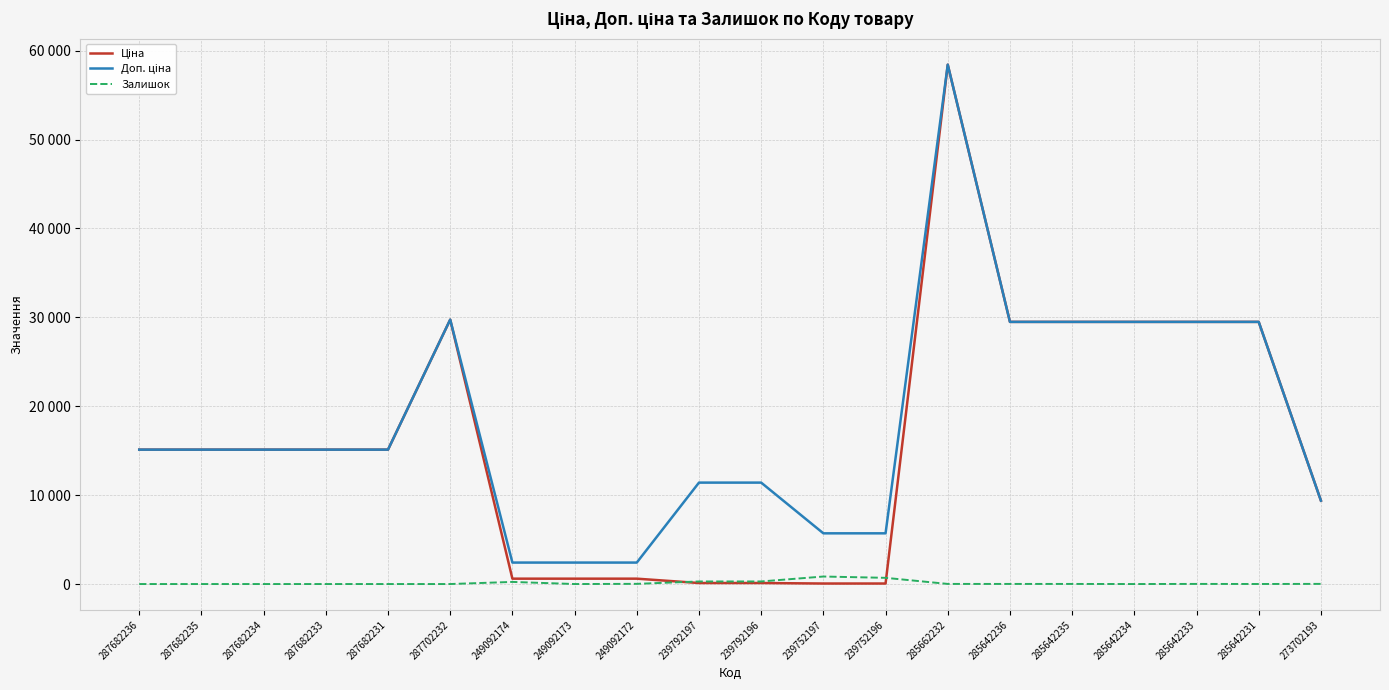

What is the difference between the maximum and minimum values in the Залишок series?

845.0